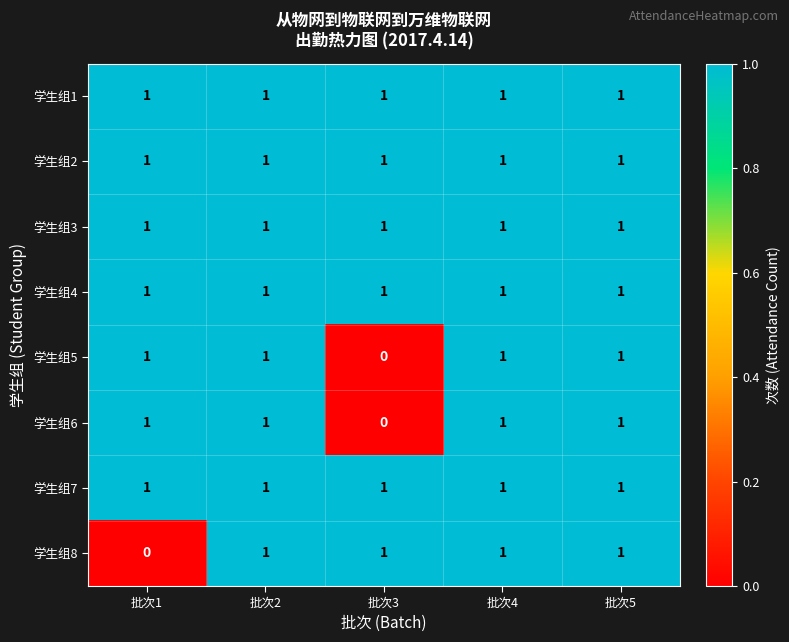

What is the total value across all series at 批次4?

8